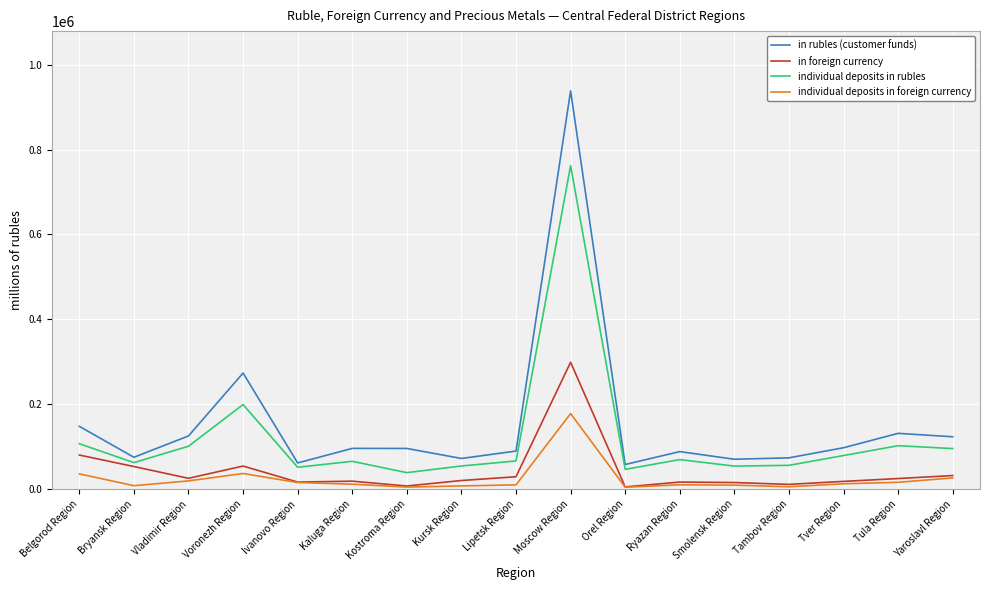

True or false: in foreign currency and individual deposits in rubles intersect in this chart.

False